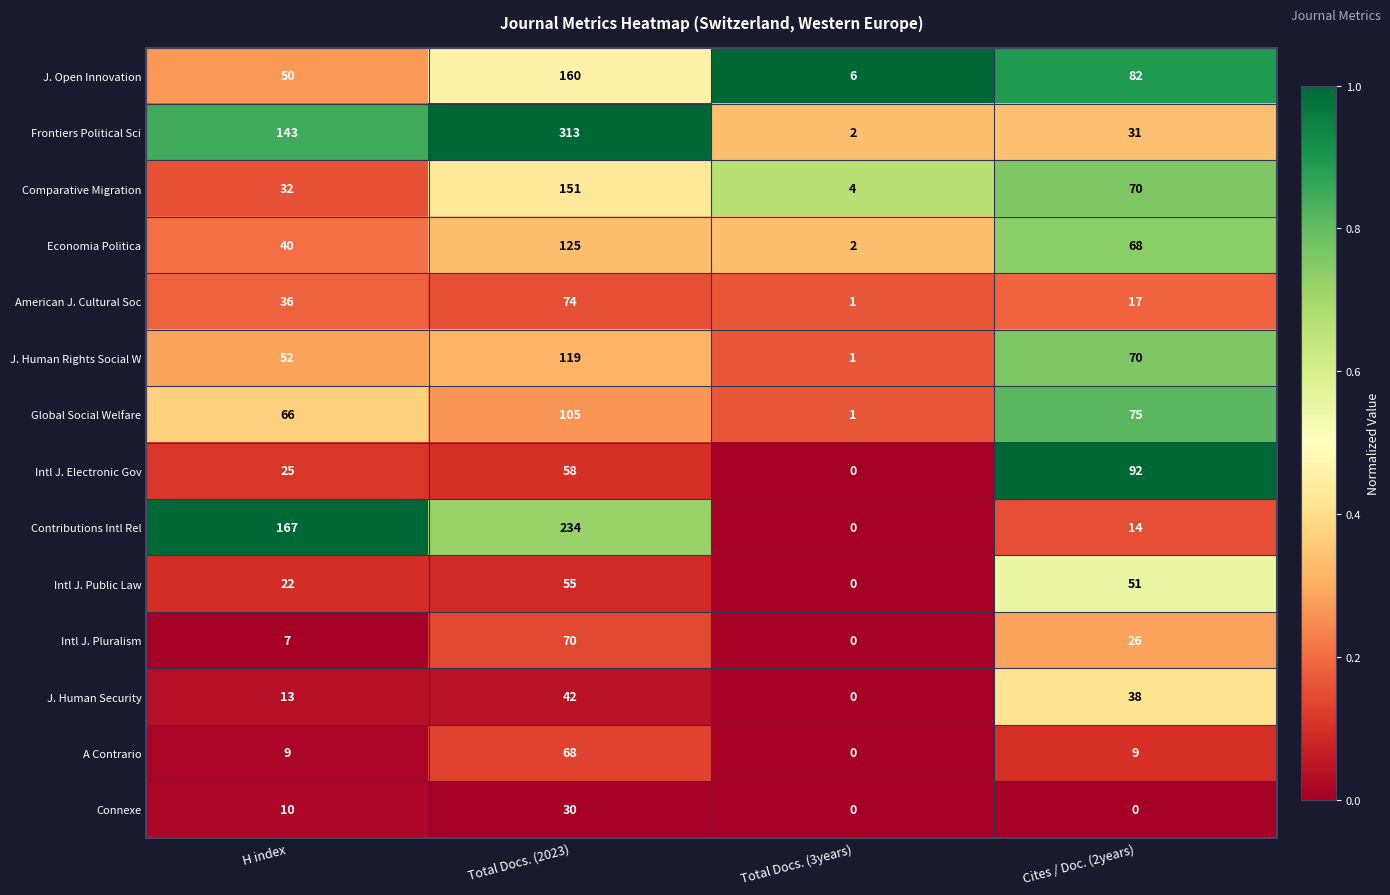

Which series has the widest spread of values?

Frontiers Political Sci